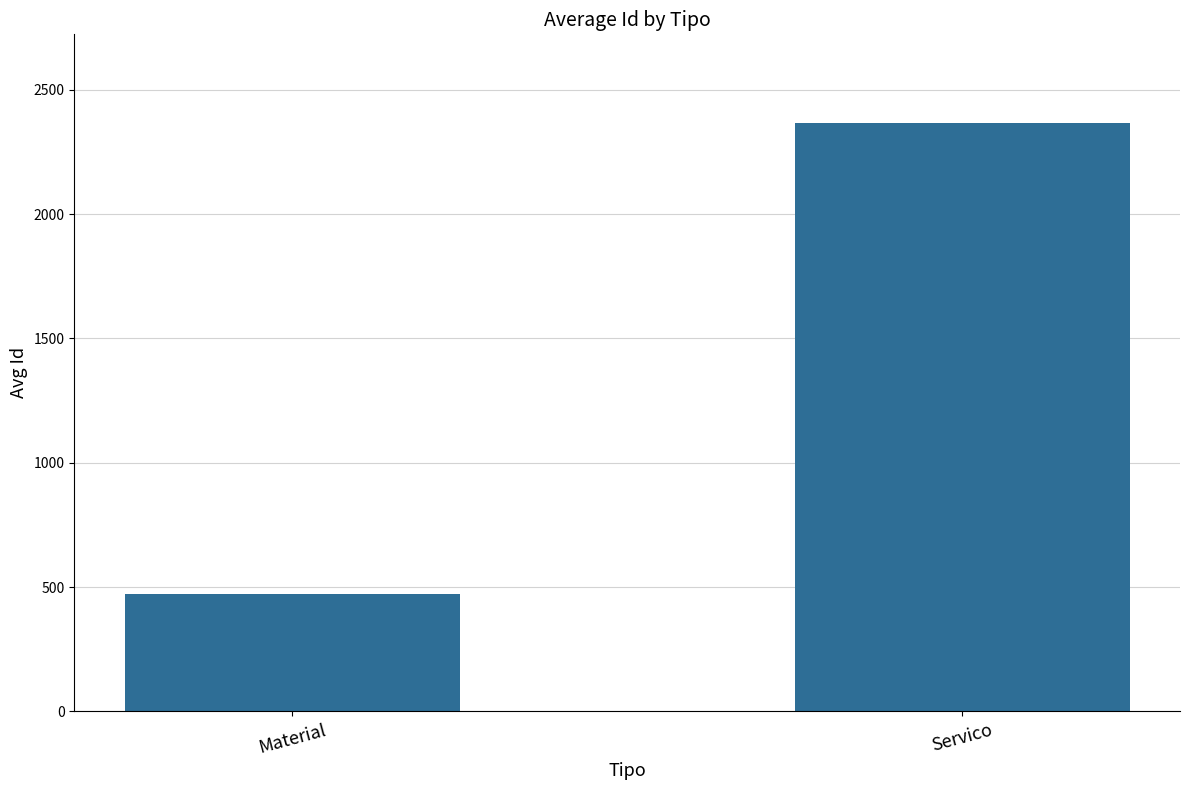

Reading right to left, list all the values displayed in this chart.

2368.1	471.4